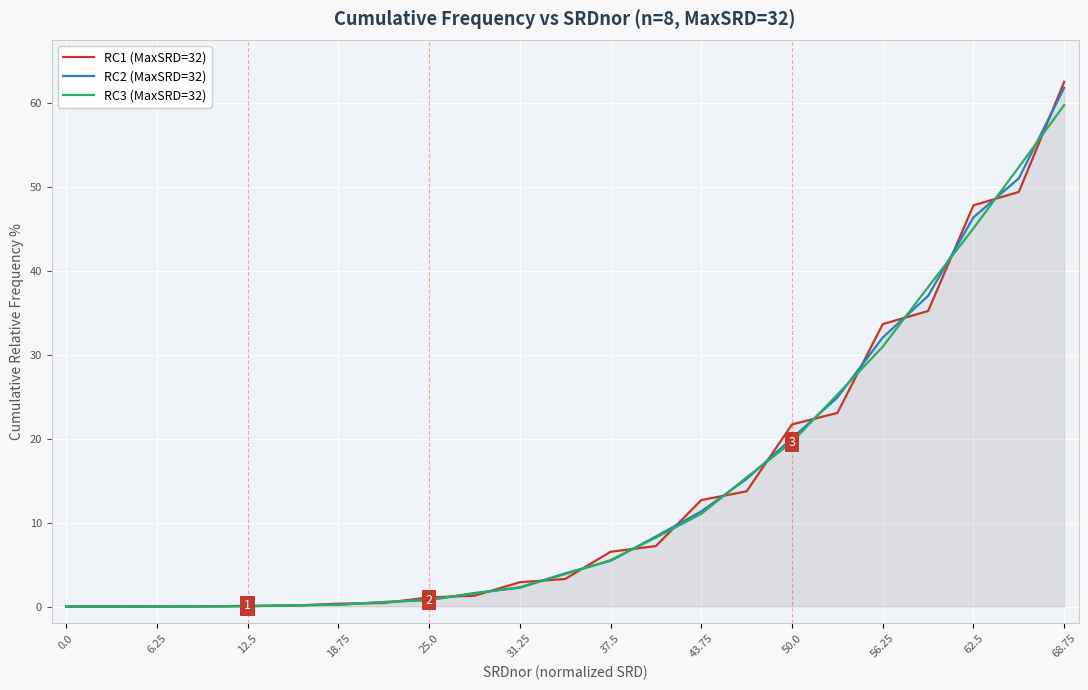

At which category is the sum across all series the highest?

68.75